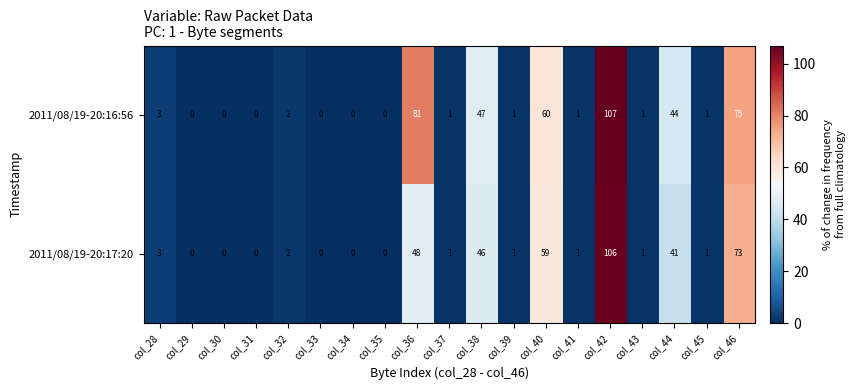

At which category is the sum across all series the highest?

col_42